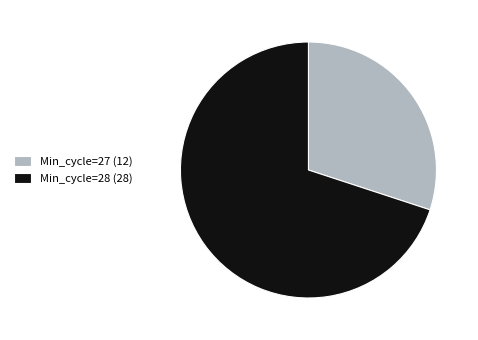

Is it true that Min_cycle=28 (28) is 83% of the pie?

False